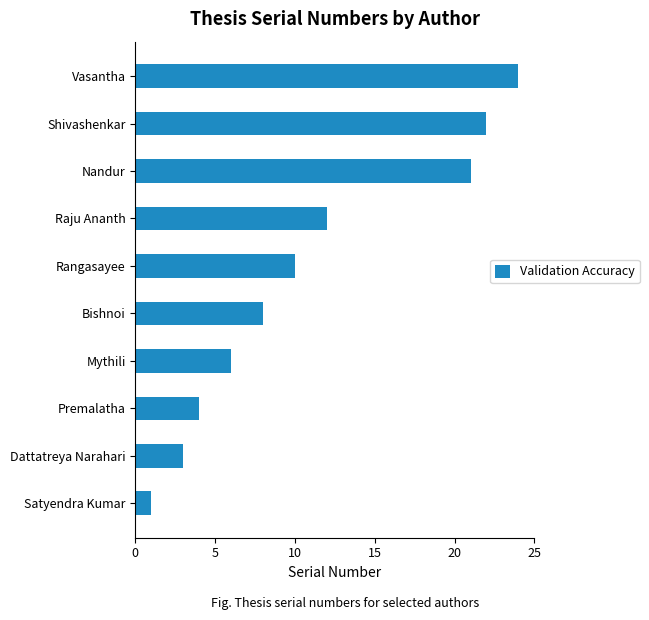

How many bars are there in total?

10